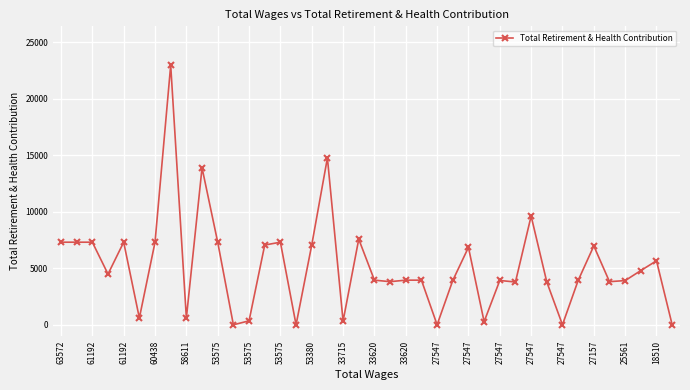

True or false: there are more than 0 points higher than both neighbors.

True